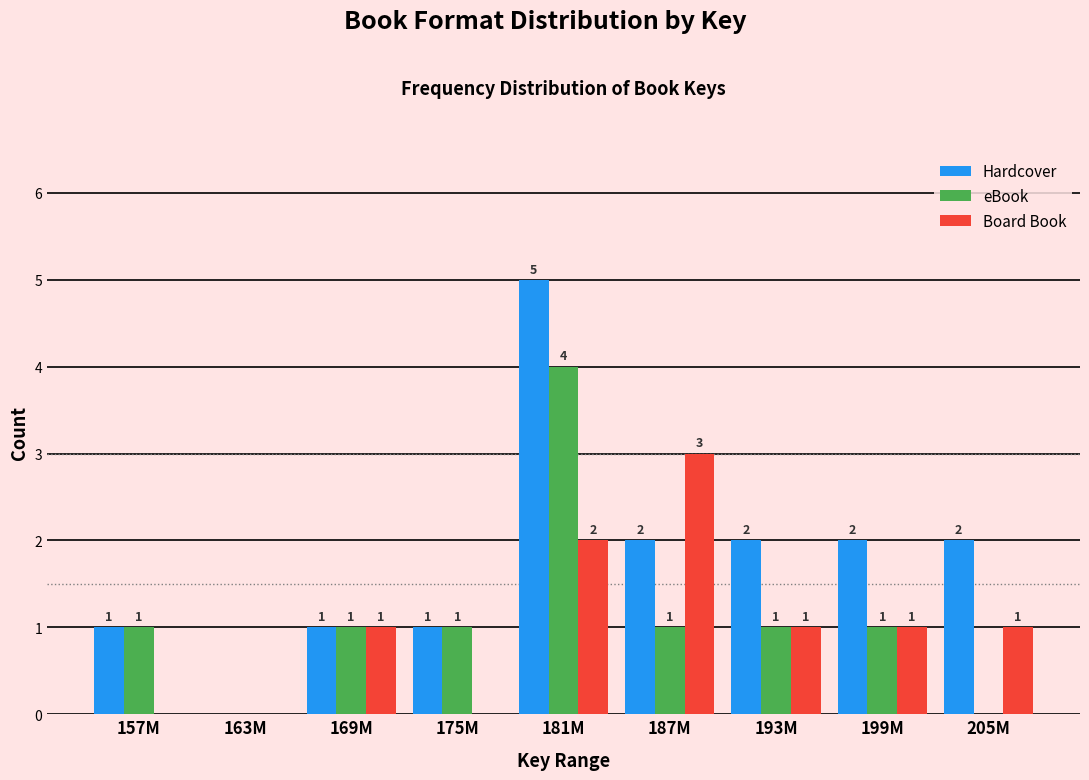

Reading left to right, what are all the values shown in this chart?

Hardcover: 157M=1	163M=0	169M=1	175M=1	181M=5	187M=2	193M=2	199M=2	205M=2
eBook: 157M=1	163M=0	169M=1	175M=1	181M=4	187M=1	193M=1	199M=1	205M=0
Board Book: 157M=0	163M=0	169M=1	175M=0	181M=2	187M=3	193M=1	199M=1	205M=1